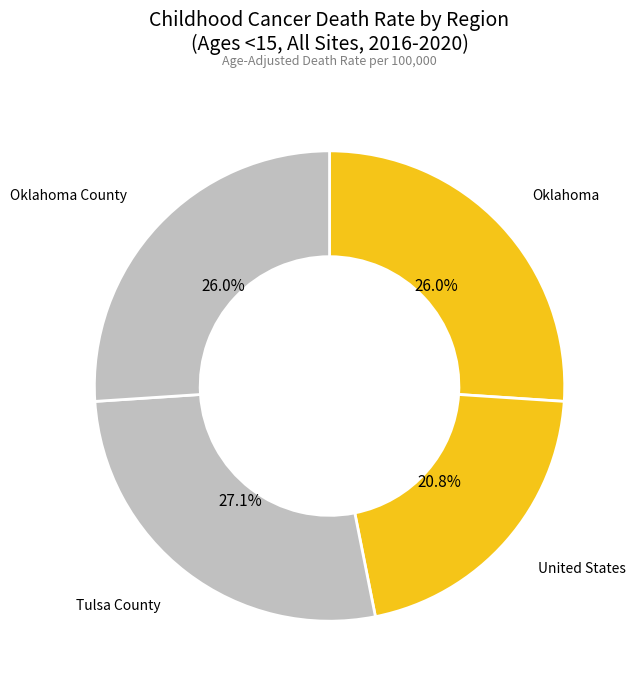

To the nearest percent, what portion does Oklahoma represent?

26%